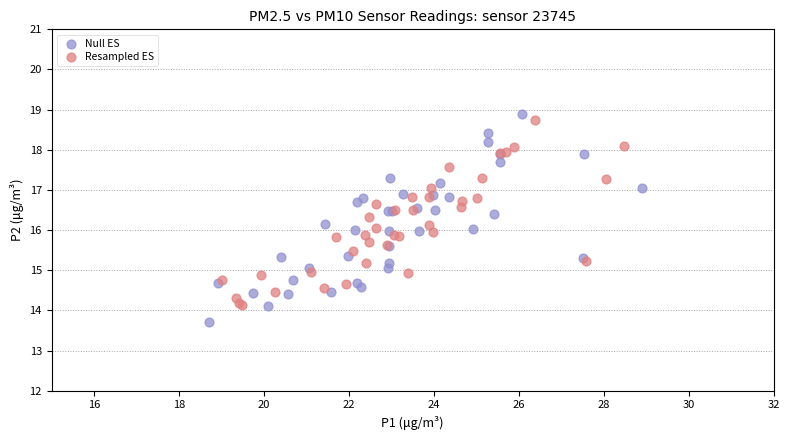

Which series has the largest Y range (max minus min)?

Null ES